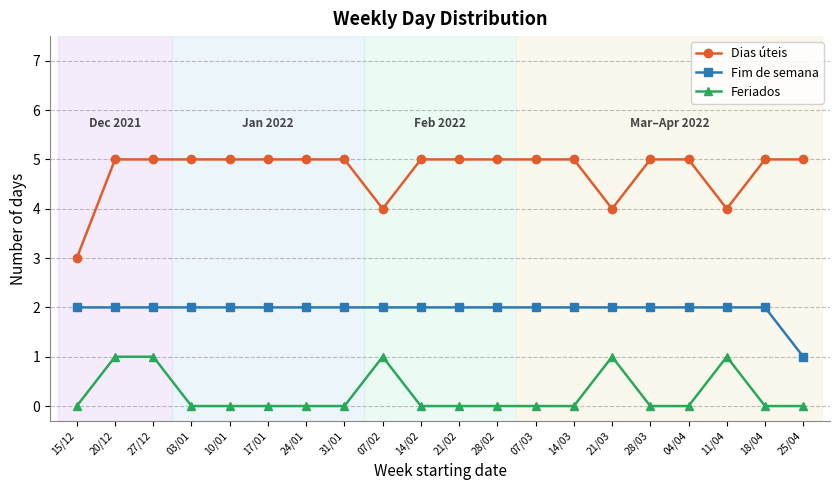

At 18/04, list the series in order from smallest to largest.

Feriados, Fim de semana, Dias úteis